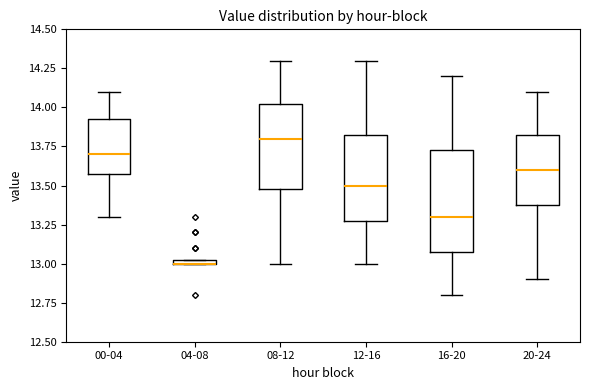

Where is the lower edge of the box for 12-16 on the y-axis? The values are not printed on the chart, so give them approximately, as read against the axis.

13.30